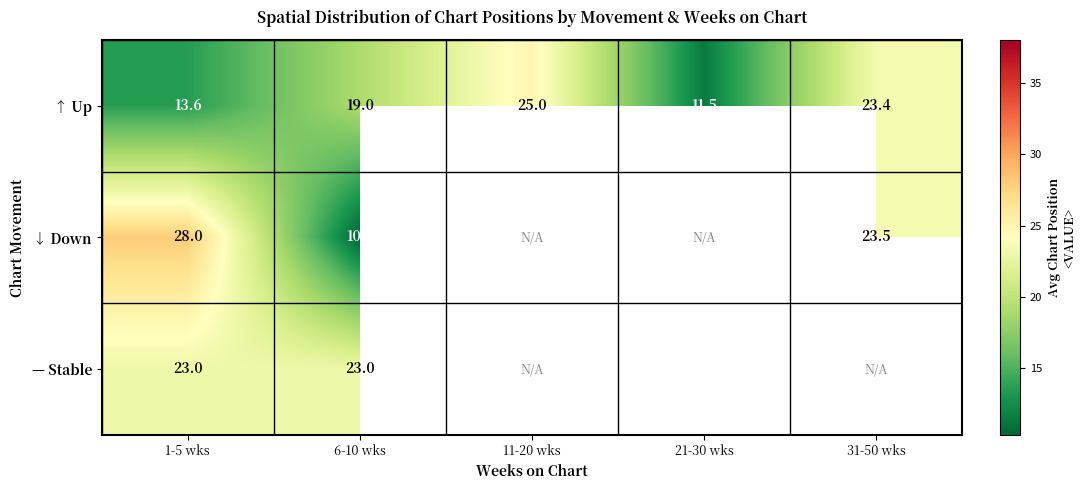

Between 1-5 wks and 6-10 wks, which series saw the biggest shift?

↓ Down